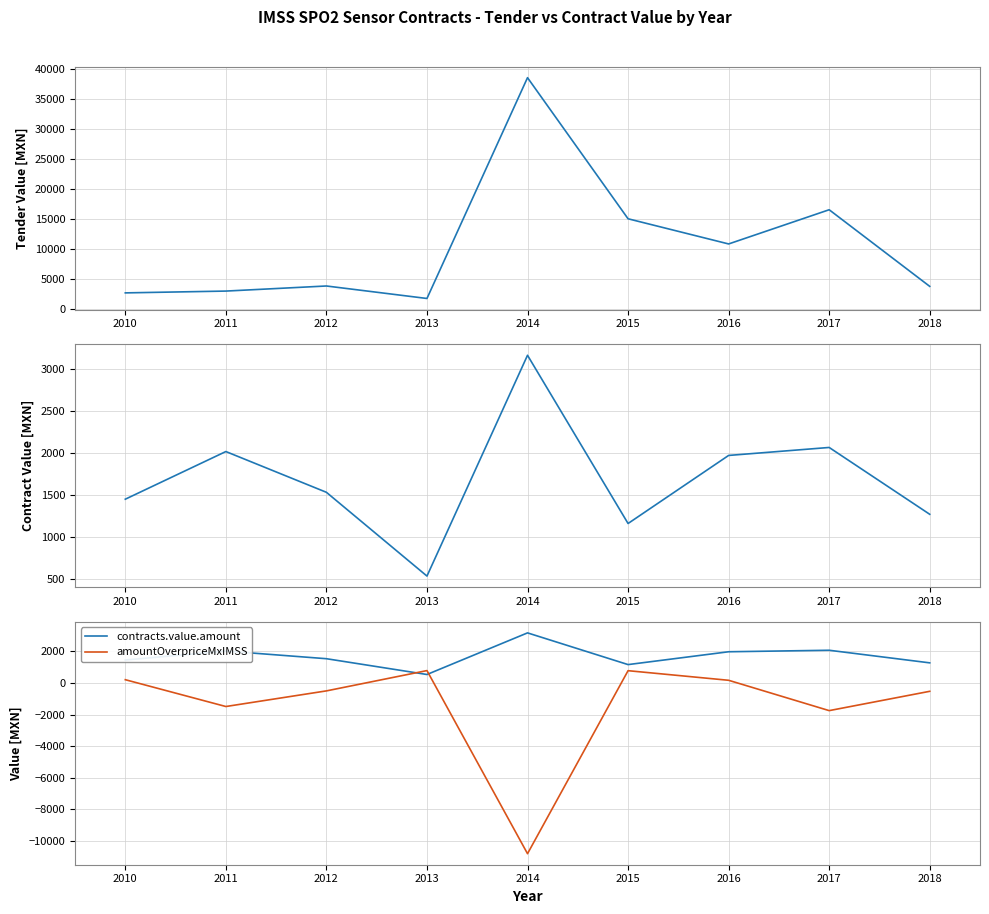

Is it true that contracts.value.amount equals 1160.0 at 2015?

True